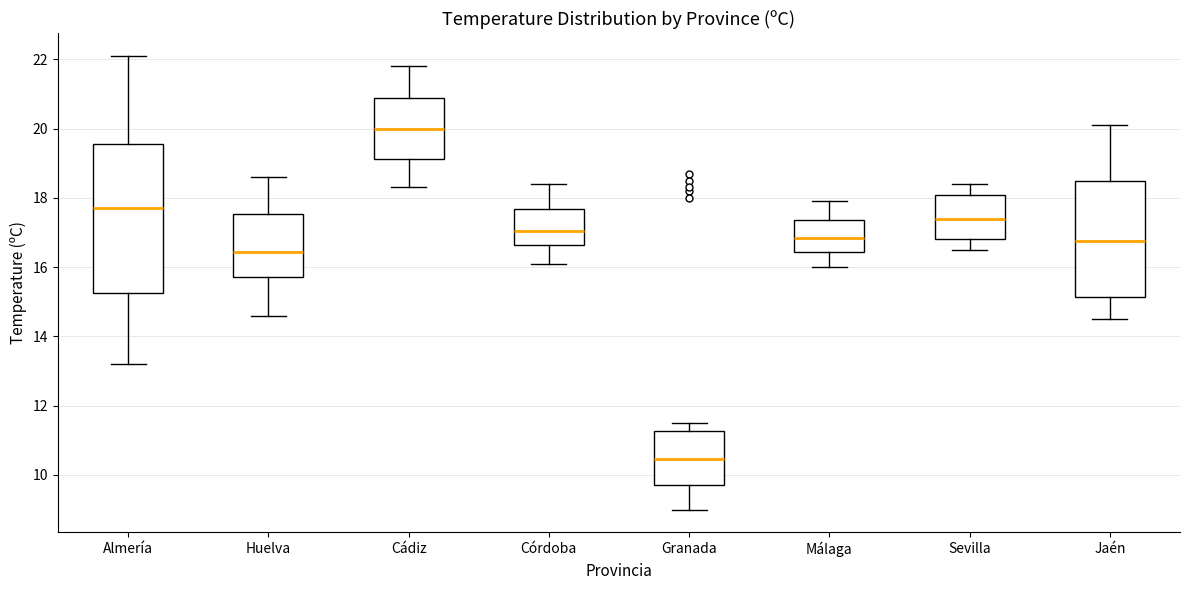

Which box's median line is the highest?

Cádiz